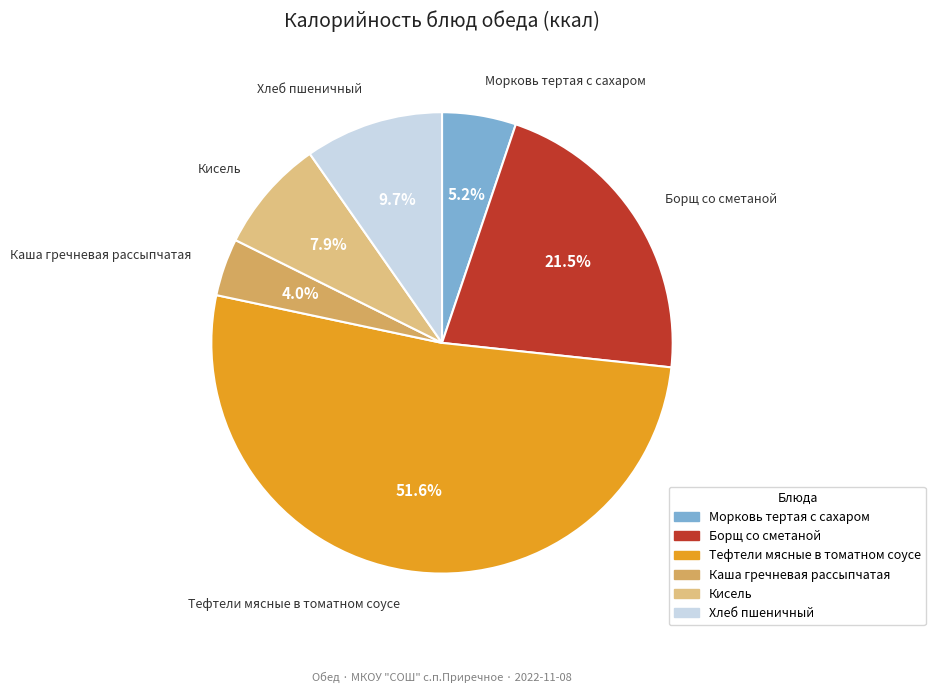

Which slice is the largest?

Тефтели мясные в томатном соусе